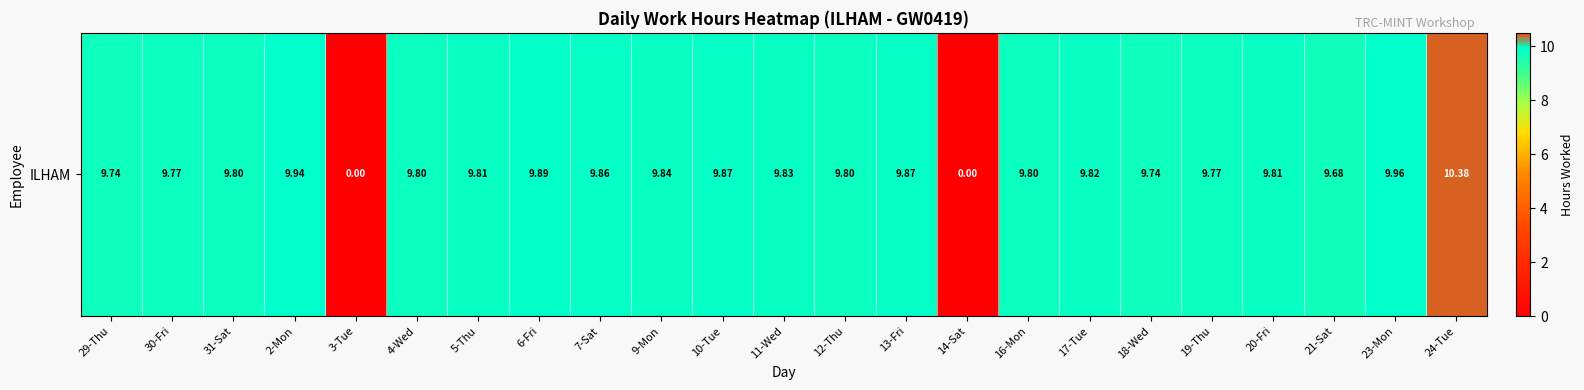

Which category has the highest value across all series?

24-Tue